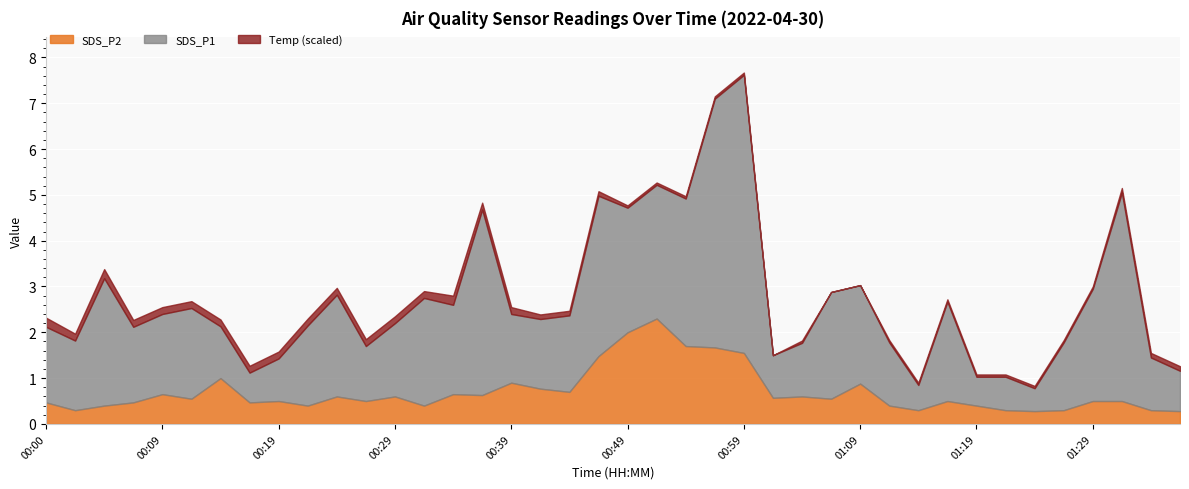

At which category is the sum across all series the highest?

00:59